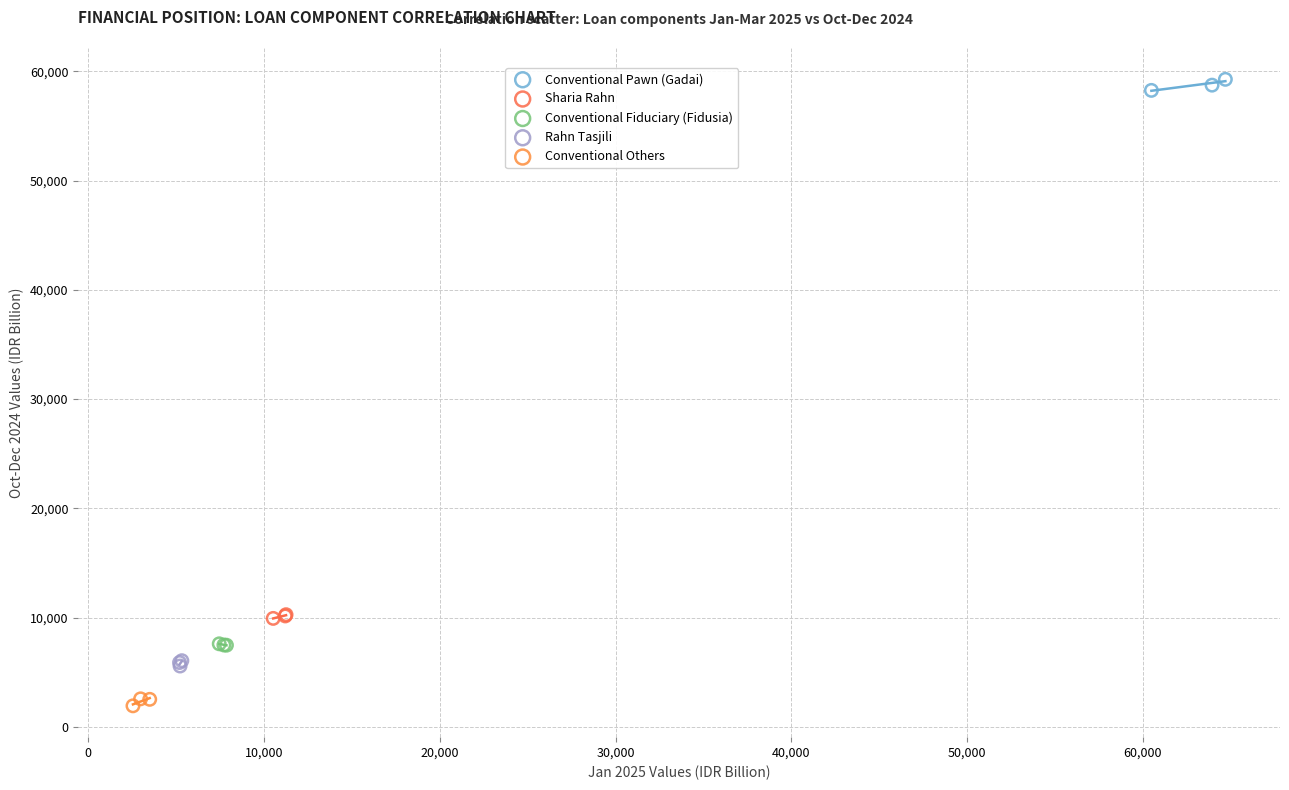

Which series contains the highest Y value?

Conventional Pawn (Gadai)